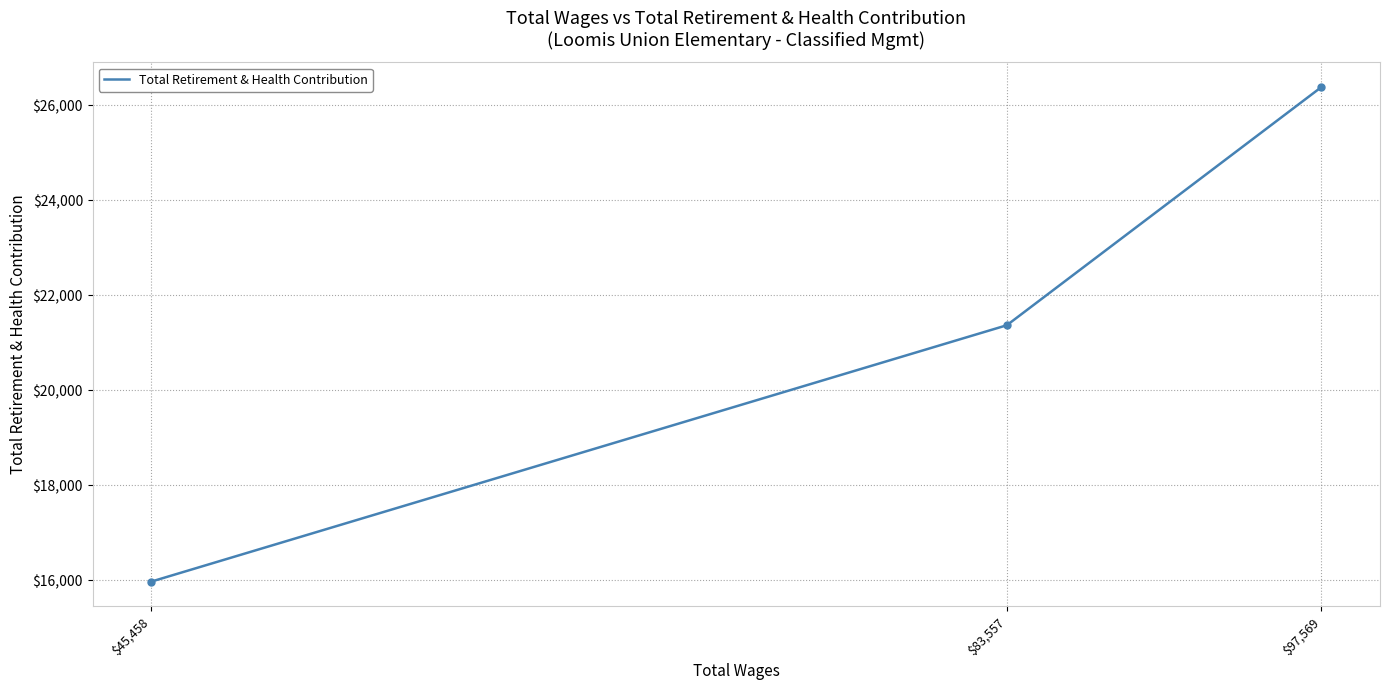

At which category does the chart reach its minimum across all series?

$45,458